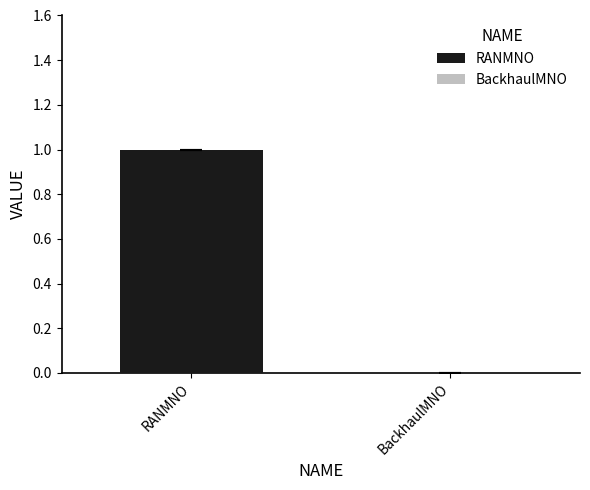

True or false: RANMNO has a value of 1 at 1.

True